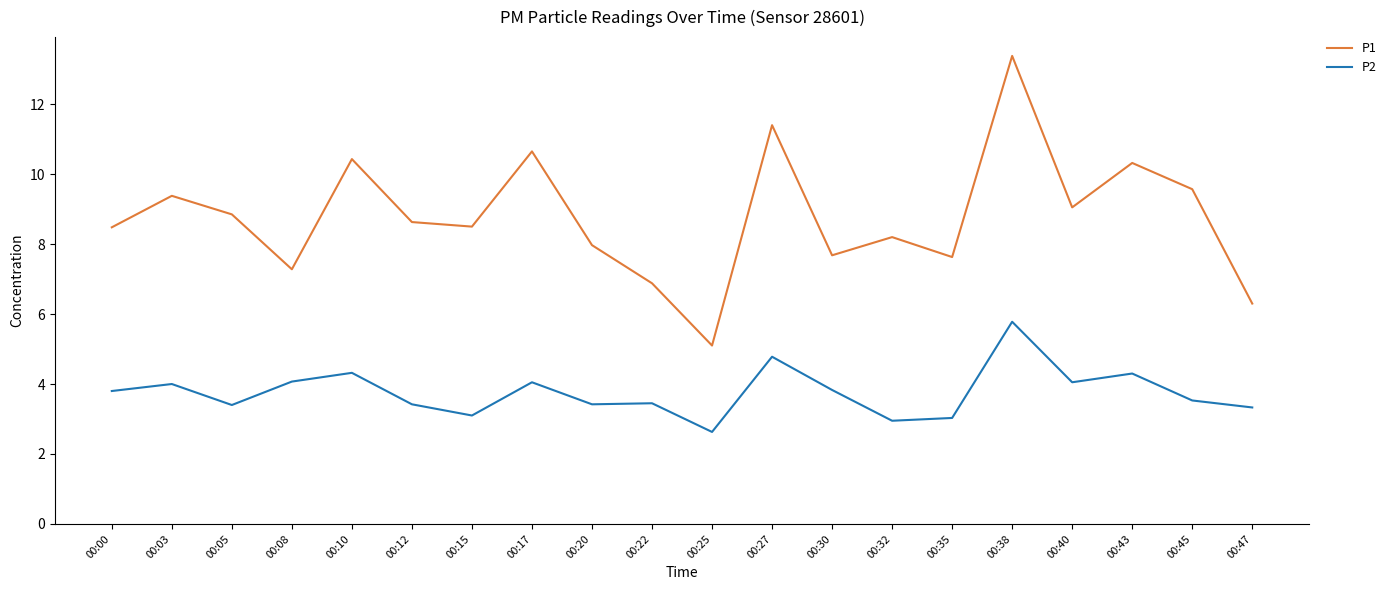

Read the P2 value at 00:35.

3.0